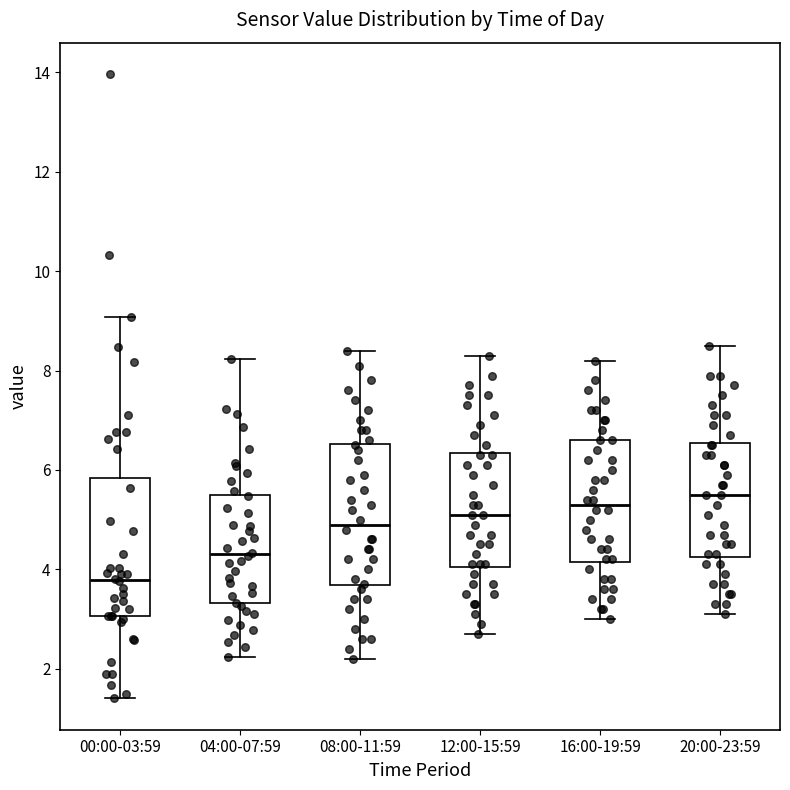

Reading left to right, transcribe this box plot: for each box, give where its median line is, the range the box spans, and where its two whiskers end, as read against the y-axis. The values are not printed on the chart, so give them approximately, as read against the axis.

00:00-03:59: median 3.8, box 3.0 to 5.8, whiskers 1.4 to 9.0
04:00-07:59: median 4.4, box 3.4 to 5.4, whiskers 2.2 to 8.2
08:00-11:59: median 5.0, box 3.6 to 6.6, whiskers 2.2 to 8.4
12:00-15:59: median 5.2, box 4.0 to 6.4, whiskers 2.8 to 8.4
16:00-19:59: median 5.4, box 4.2 to 6.6, whiskers 3.0 to 8.2
20:00-23:59: median 5.6, box 4.2 to 6.6, whiskers 3.2 to 8.6